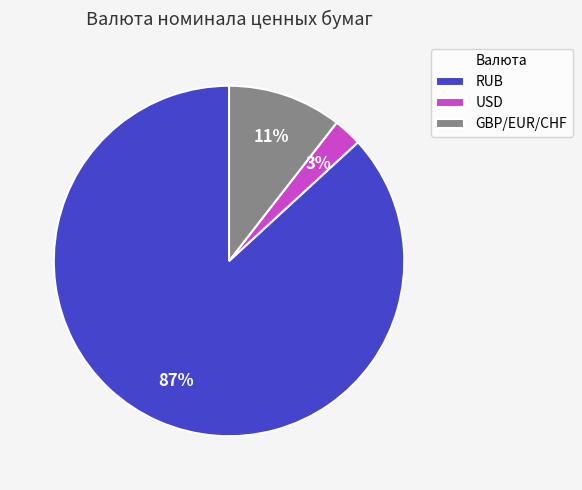

Is the sum of GBP/EUR/CHF and USD greater than half?

No